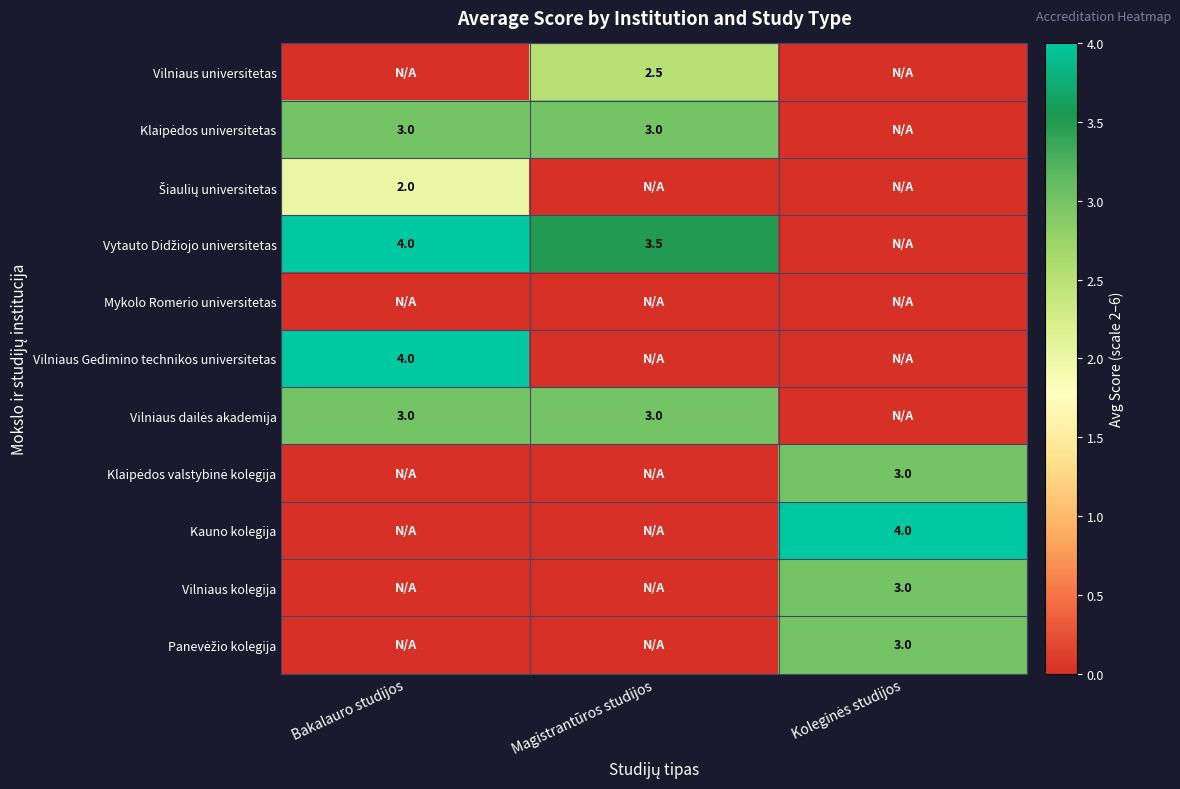

Which category has the lowest value in the Vytauto Didžiojo universitetas series?

Koleginės studijos